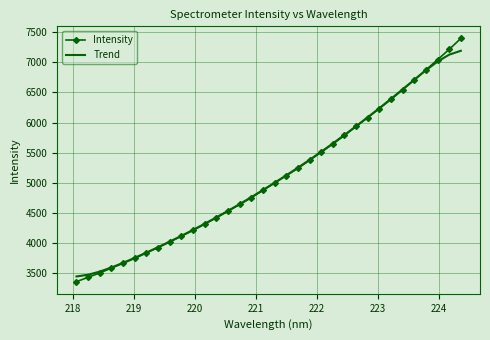

What is the maximum value for Intensity?

7395.2